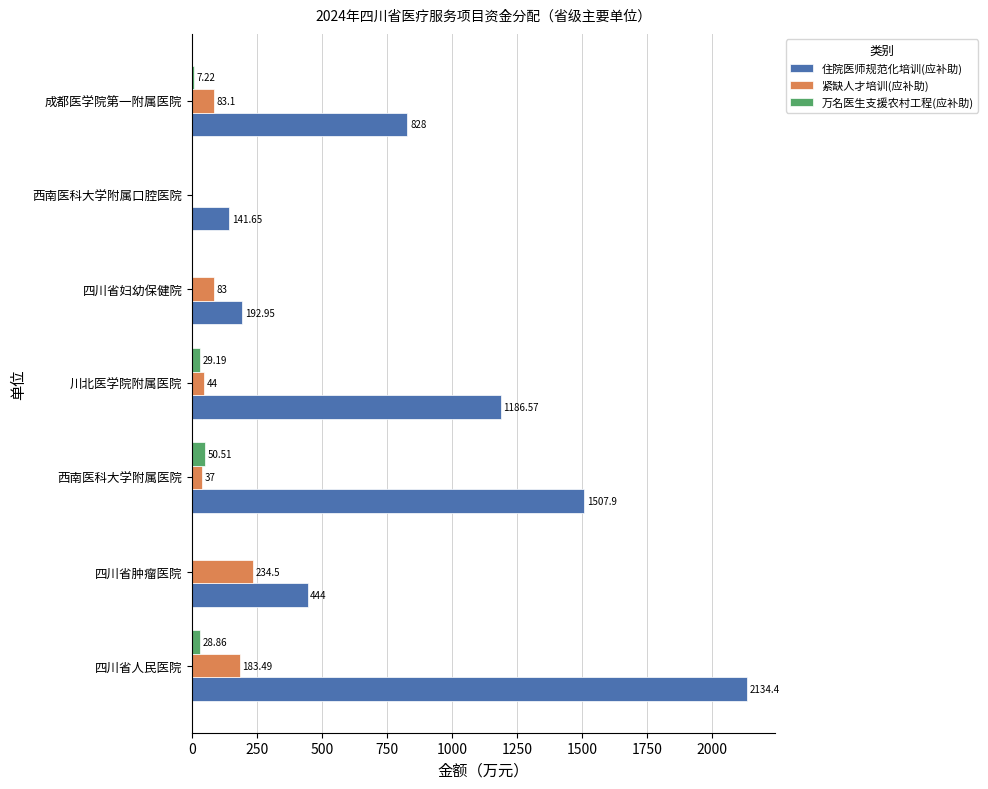

Which series has the largest total across all categories?

住院医师规范化培训(应补助)